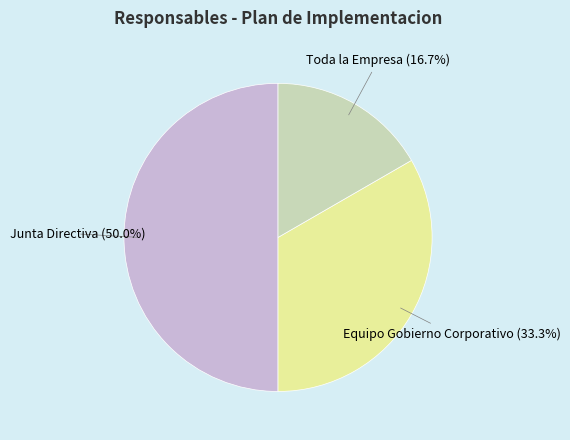

How many slices are in this pie chart?

3